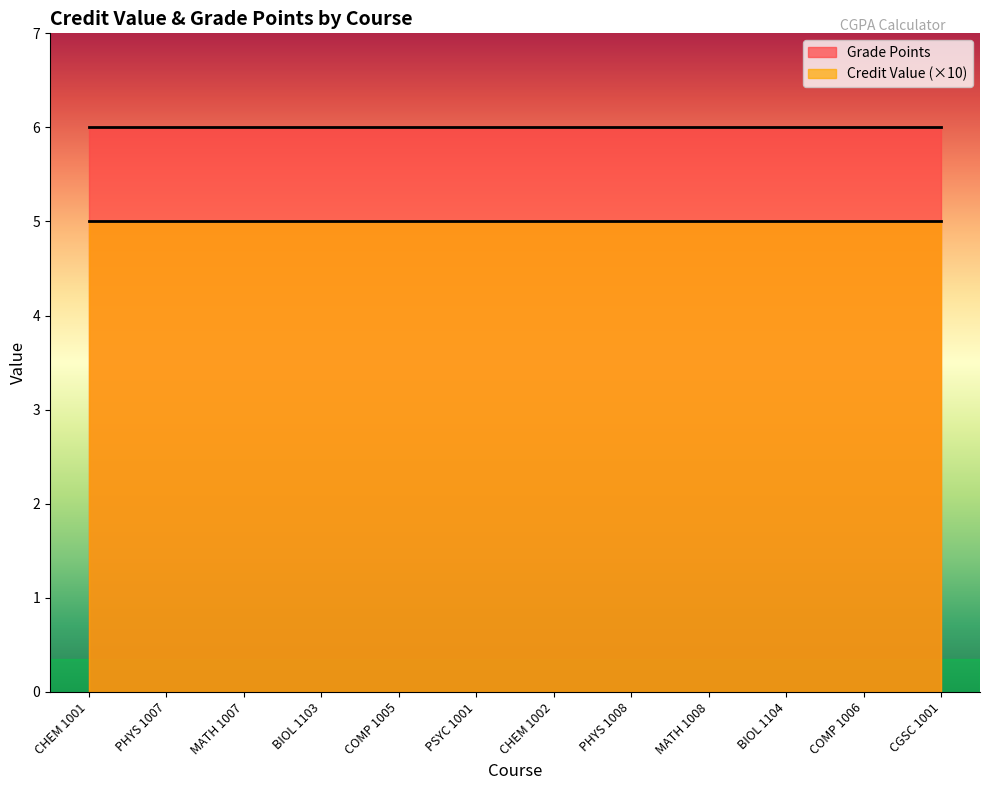

What is the minimum value shown in the chart?

5